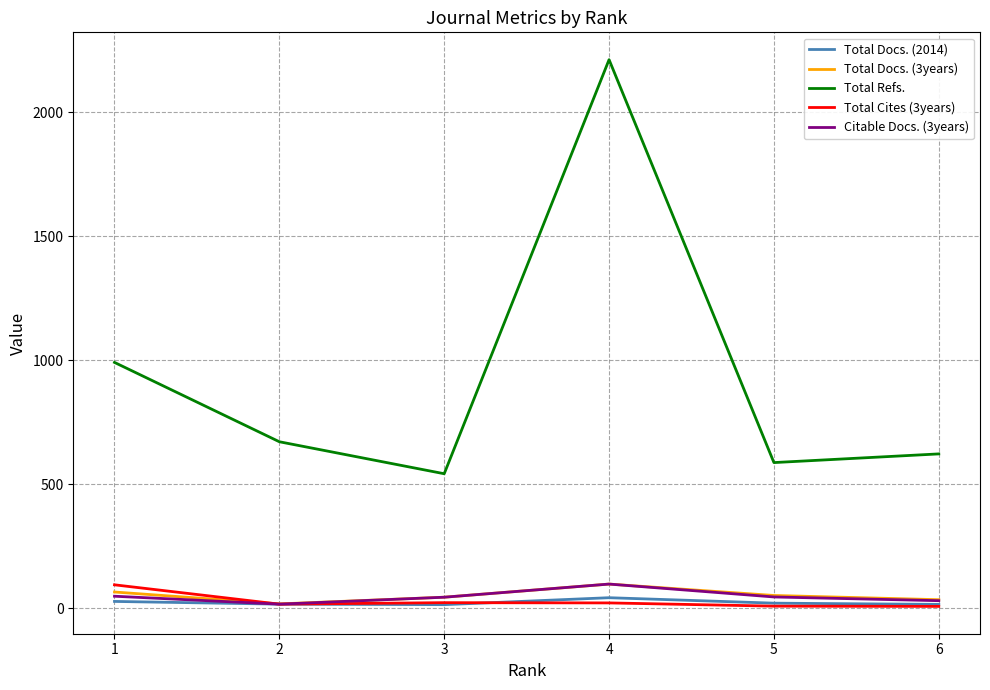

Which series changed the most between 4 and 6?

Total Refs.